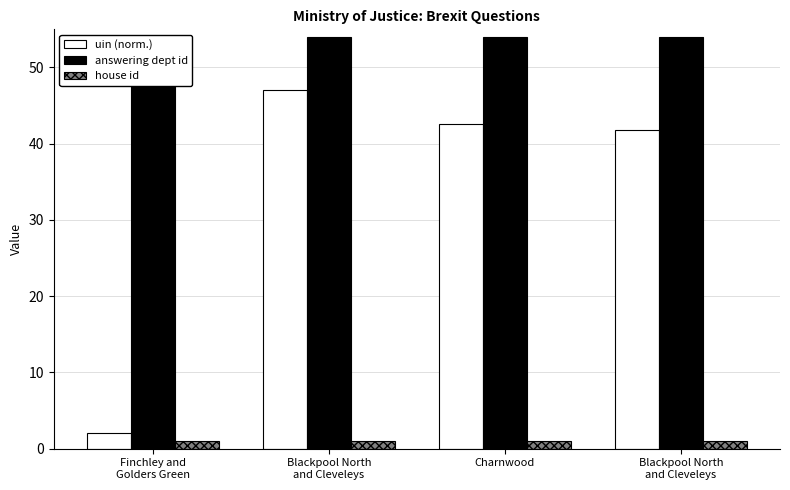

What is the label of the 4th bar from the left?

Blackpool North
and Cleveleys